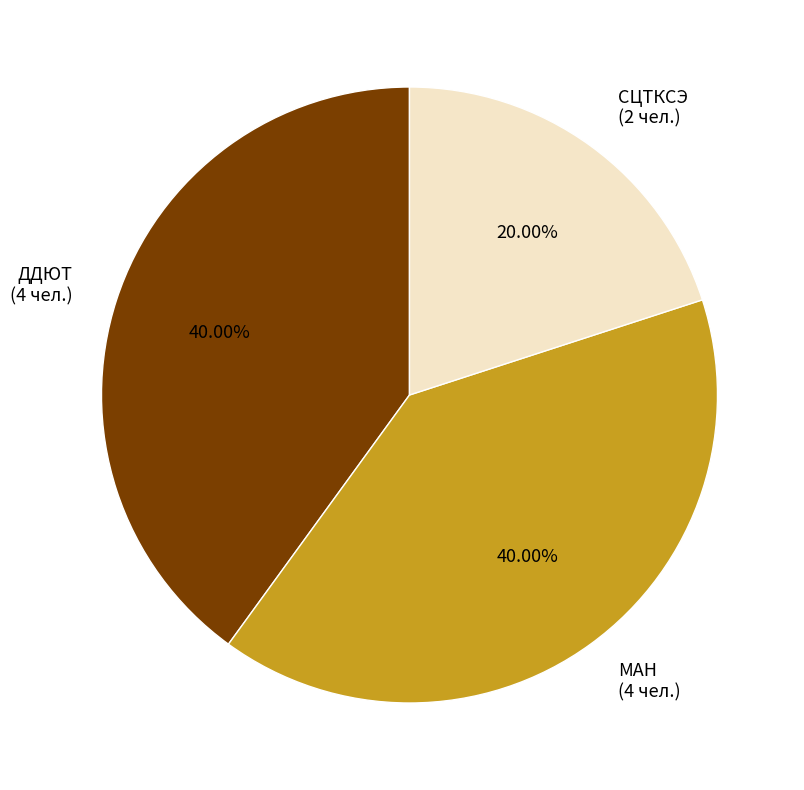

Approximately how many times larger is the value at ДДЮТ compared to МАН?

1.0